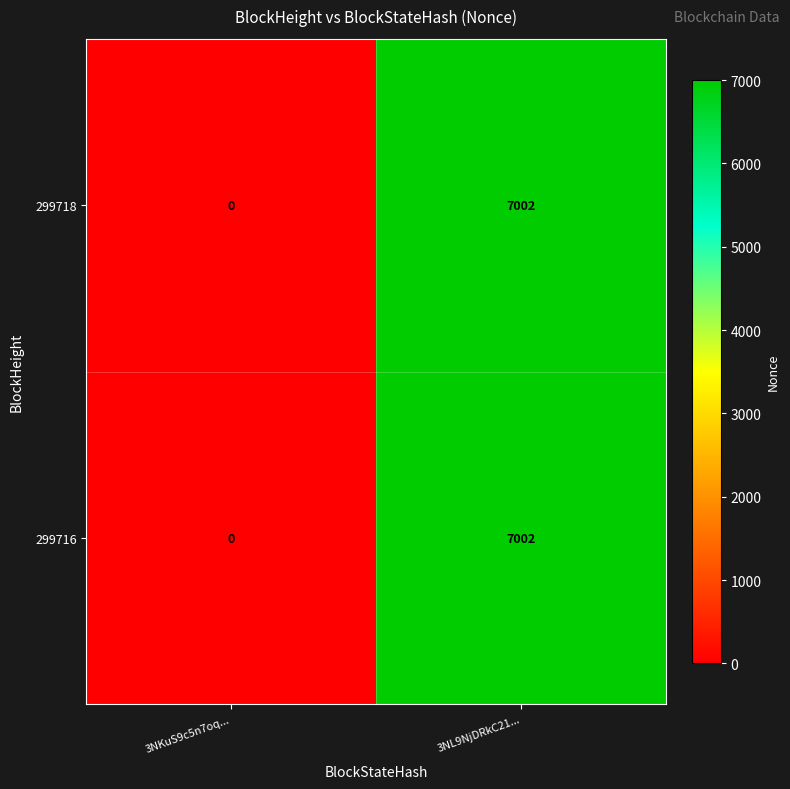

At which category is the sum across all series the highest?

3NL9NjDRkC21...